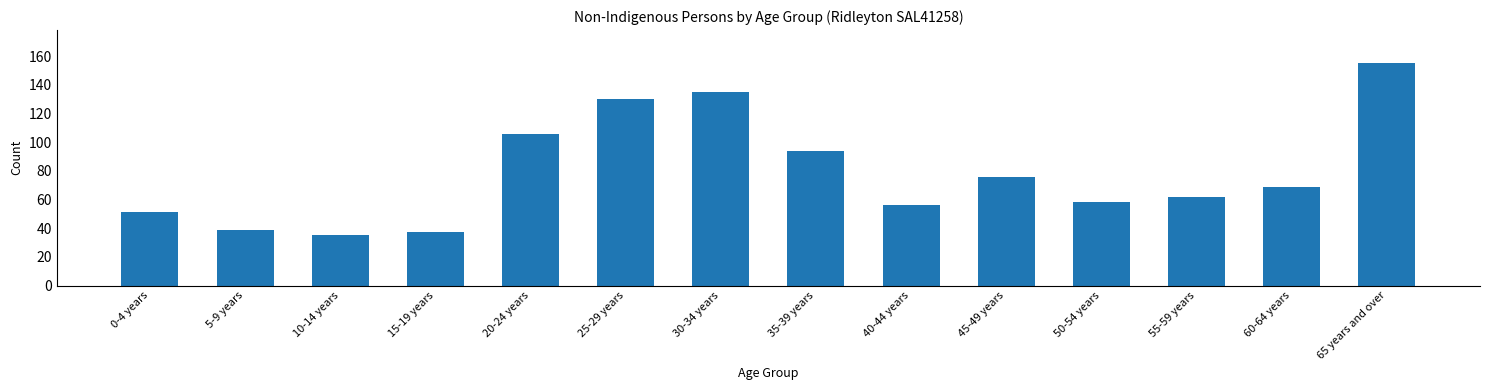

Reading left to right, what are all the values shown in this chart?

0-4 years=51	5-9 years=39	10-14 years=35	15-19 years=37	20-24 years=106	25-29 years=130	30-34 years=135	35-39 years=94	40-44 years=56	45-49 years=76	50-54 years=58	55-59 years=62	60-64 years=69	65 years and over=155